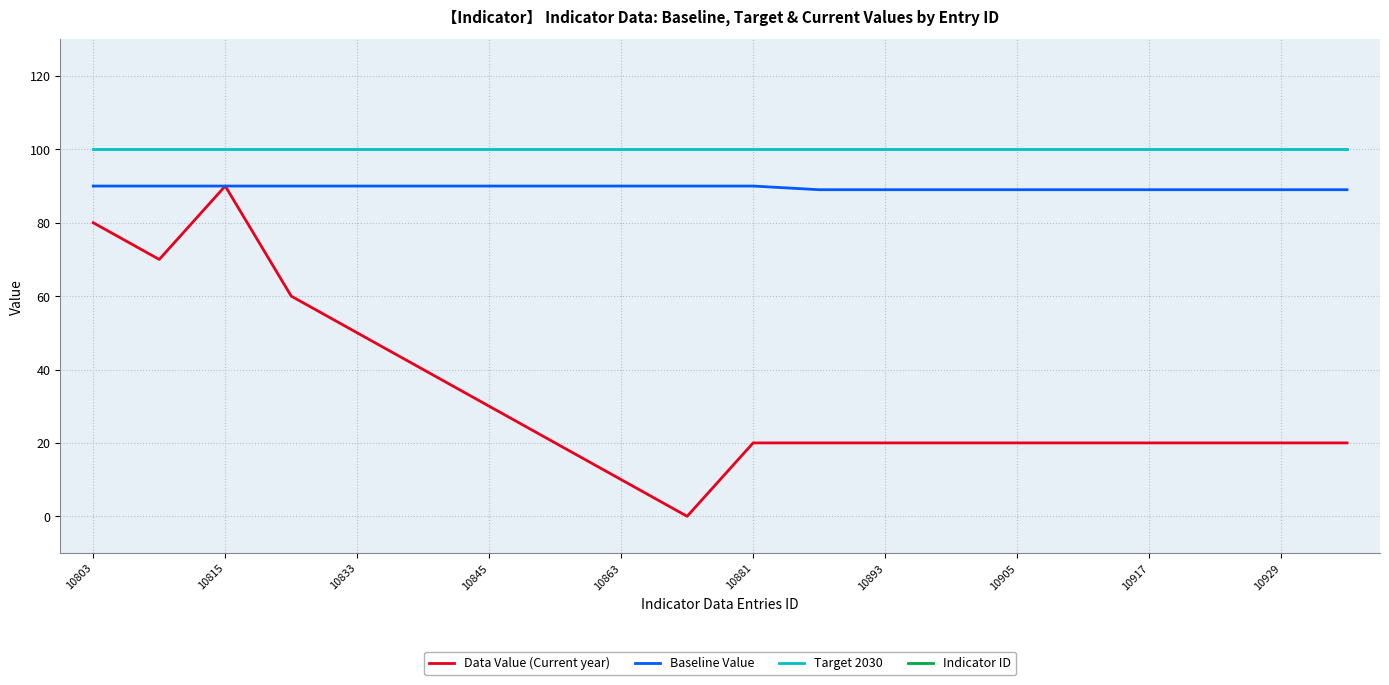

What is the sum of all Target 2030 values?

2000